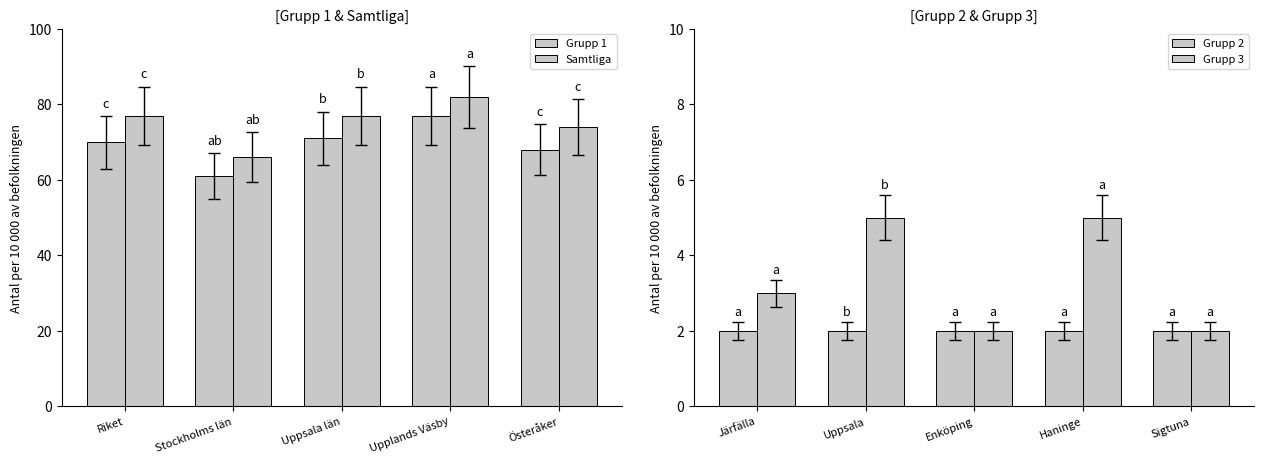

Which category has the highest value across all series?

Upplands Väsby